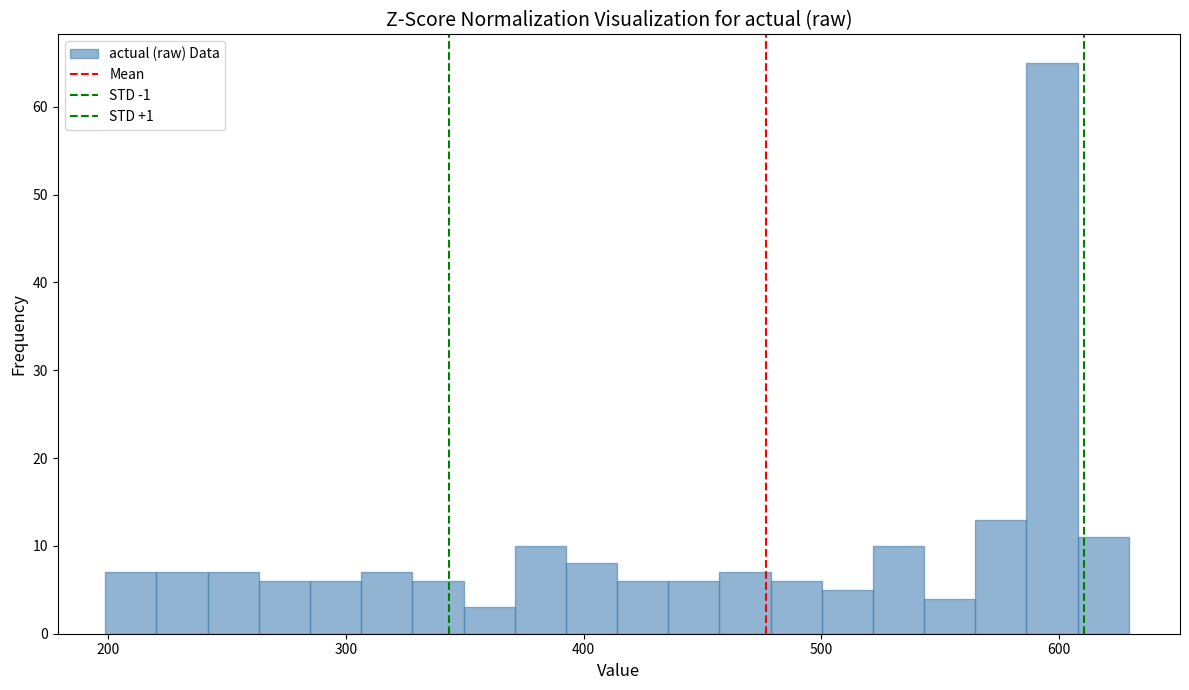

Read against the x-axis, roughly where is the centre of the tallest bar?

600